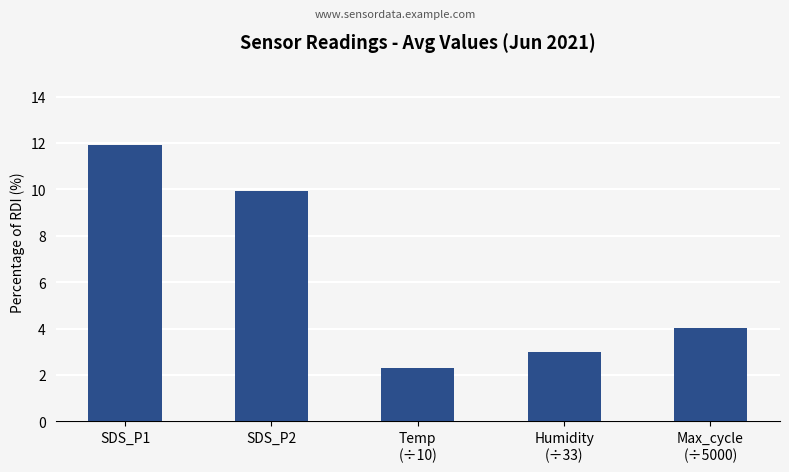

What is the difference between the maximum and minimum values?

9.6